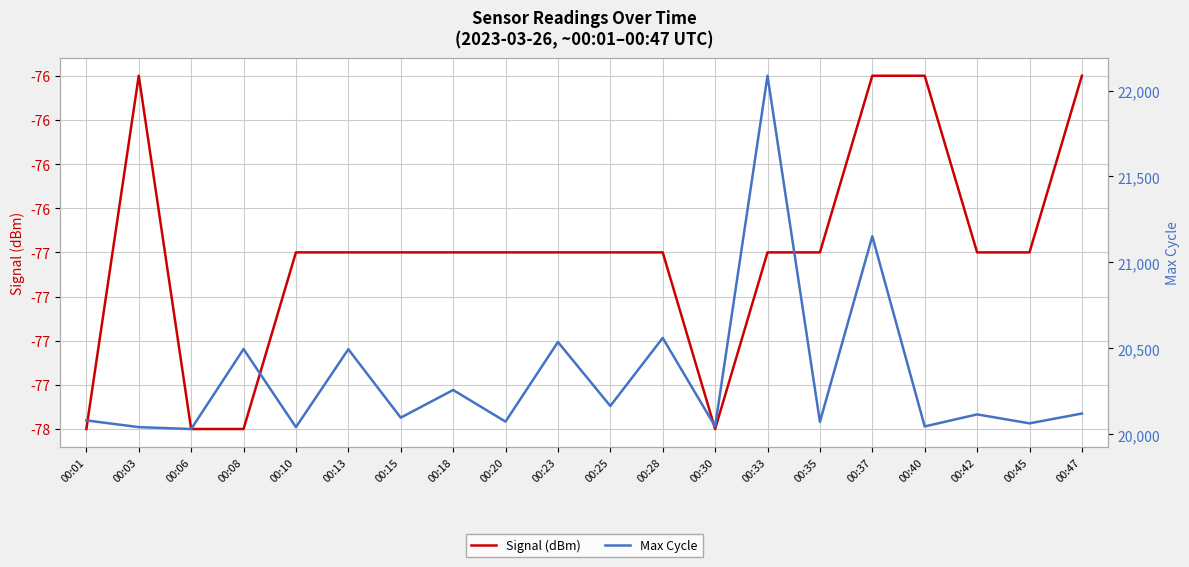

The Max Cycle series shows 30886 at 00:15. True or false?

False